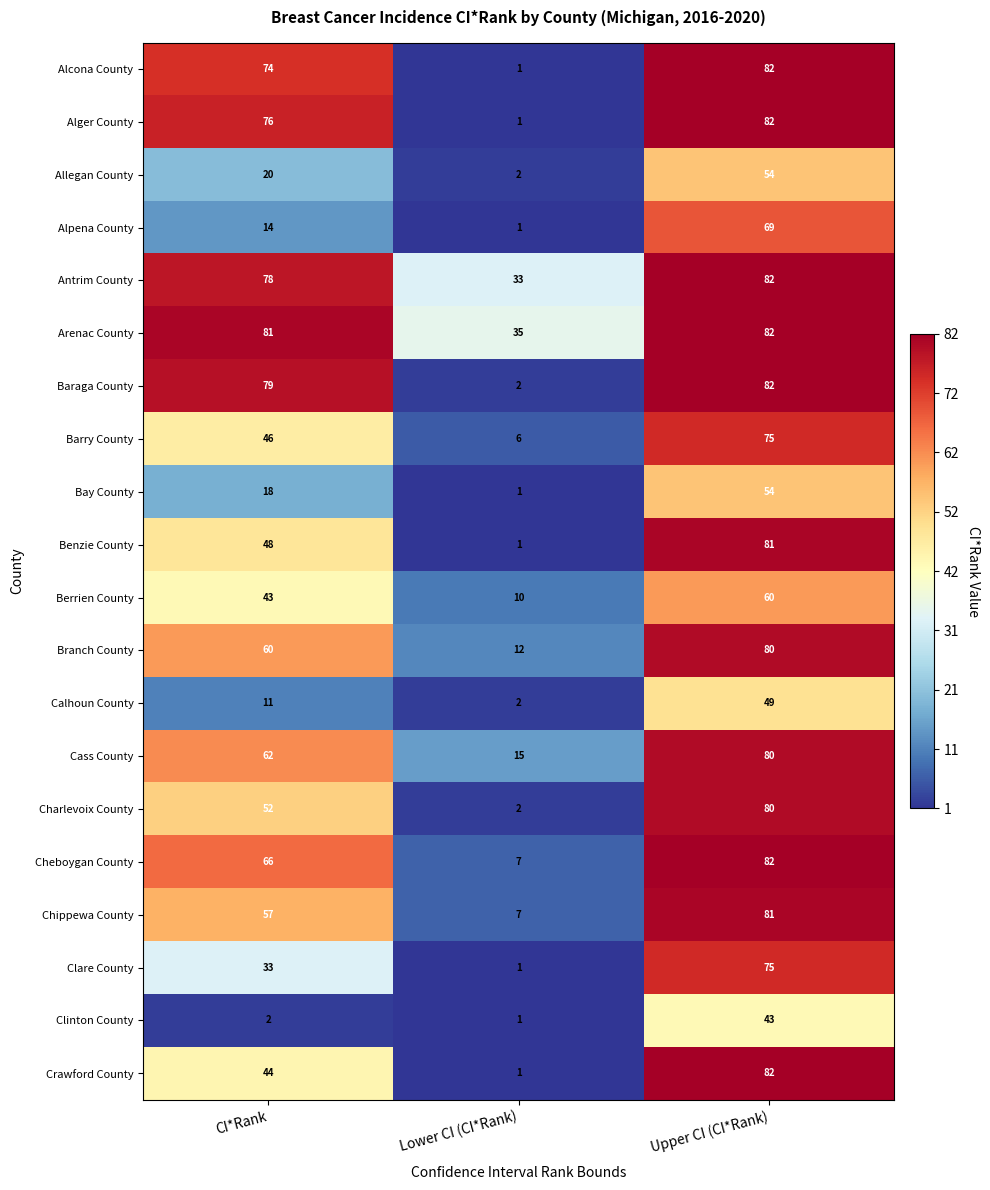

Read the Benzie County value at Upper CI (CI*Rank), to the nearest 10.

80